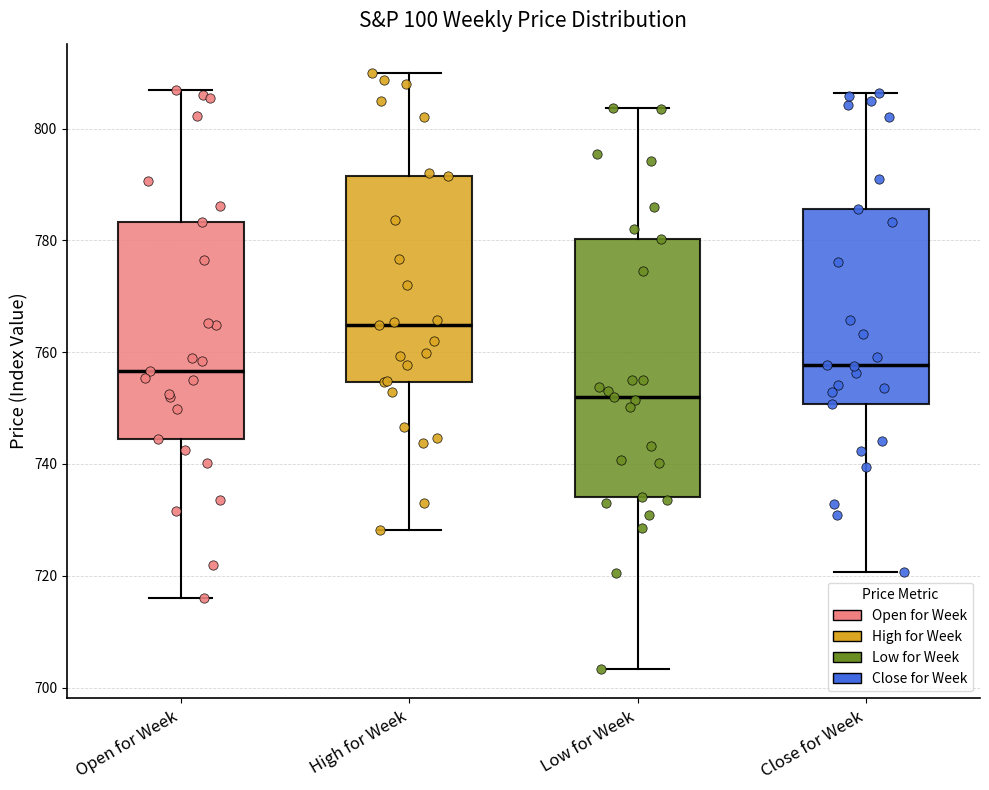

Where is the lower edge of the box for Open for Week on the y-axis? The values are not printed on the chart, so give them approximately, as read against the axis.

744